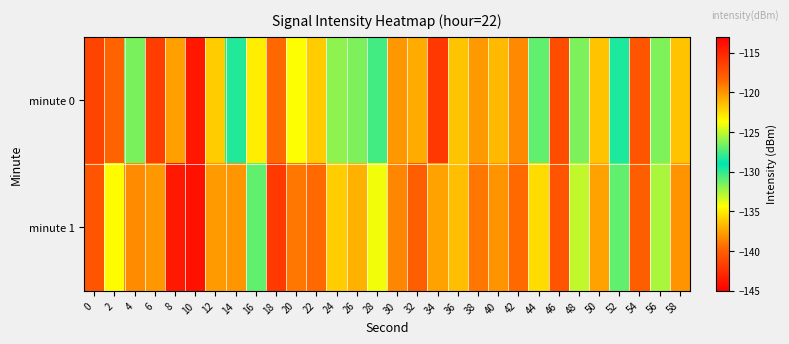

What is the difference between the highest and lowest values at 18?

2.4